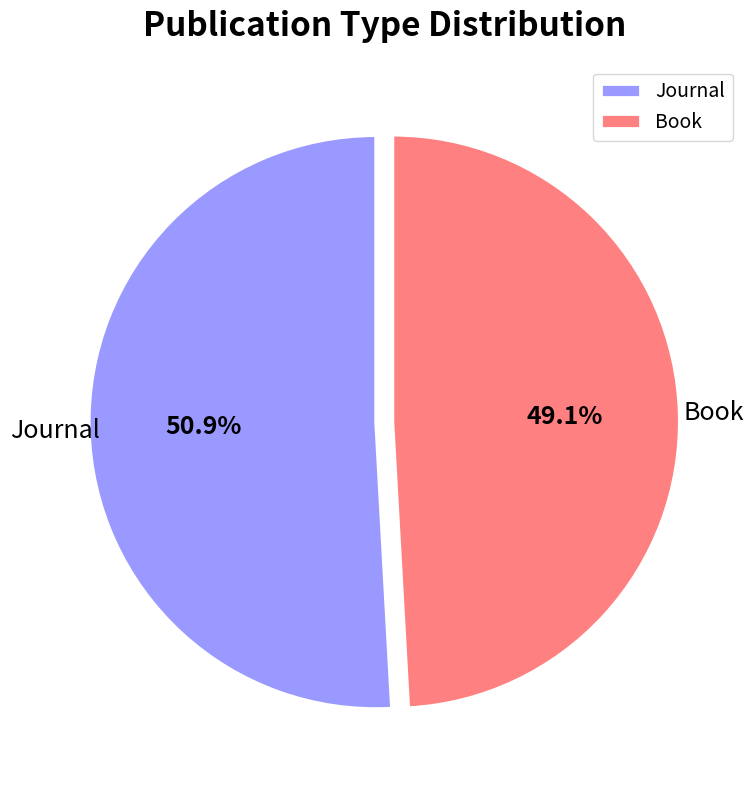

Which slice is the largest?

Journal